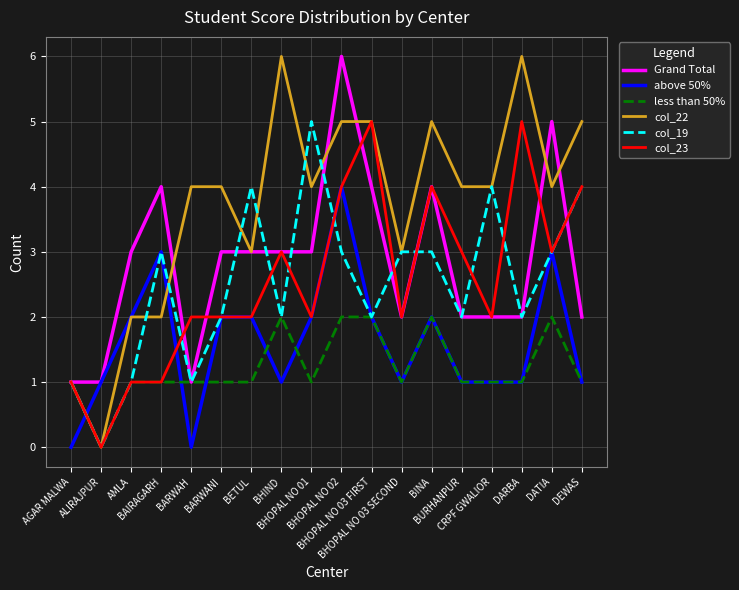

Reading left to right, extract all data points from this chart.

Grand Total: AGAR MALWA=1	ALIRAJPUR=1	AMLA=3	BAIRAGARH=4	BARWAH=1	BARWANI=3	BETUL=3	BHIND=3	BHOPAL NO 01=3	BHOPAL NO 02=6	BHOPAL NO 03 FIRST=4	BHOPAL NO 03 SECOND=2	BINA=4	BURHANPUR=2	CRPF GWALIOR=2	DARBA=2	DATIA=5	DEWAS=2
above 50%: AGAR MALWA=0	ALIRAJPUR=1	AMLA=2	BAIRAGARH=3	BARWAH=0	BARWANI=2	BETUL=2	BHIND=1	BHOPAL NO 01=2	BHOPAL NO 02=4	BHOPAL NO 03 FIRST=2	BHOPAL NO 03 SECOND=1	BINA=2	BURHANPUR=1	CRPF GWALIOR=1	DARBA=1	DATIA=3	DEWAS=1
less than 50%: AGAR MALWA=1	ALIRAJPUR=0	AMLA=1	BAIRAGARH=1	BARWAH=1	BARWANI=1	BETUL=1	BHIND=2	BHOPAL NO 01=1	BHOPAL NO 02=2	BHOPAL NO 03 FIRST=2	BHOPAL NO 03 SECOND=1	BINA=2	BURHANPUR=1	CRPF GWALIOR=1	DARBA=1	DATIA=2	DEWAS=1
col_22: AGAR MALWA=1	ALIRAJPUR=0	AMLA=2	BAIRAGARH=2	BARWAH=4	BARWANI=4	BETUL=3	BHIND=6	BHOPAL NO 01=4	BHOPAL NO 02=5	BHOPAL NO 03 FIRST=5	BHOPAL NO 03 SECOND=3	BINA=5	BURHANPUR=4	CRPF GWALIOR=4	DARBA=6	DATIA=4	DEWAS=5
col_19: AGAR MALWA=1	ALIRAJPUR=0	AMLA=1	BAIRAGARH=3	BARWAH=1	BARWANI=2	BETUL=4	BHIND=2	BHOPAL NO 01=5	BHOPAL NO 02=3	BHOPAL NO 03 FIRST=2	BHOPAL NO 03 SECOND=3	BINA=3	BURHANPUR=2	CRPF GWALIOR=4	DARBA=2	DATIA=3	DEWAS=4
col_23: AGAR MALWA=1	ALIRAJPUR=0	AMLA=1	BAIRAGARH=1	BARWAH=2	BARWANI=2	BETUL=2	BHIND=3	BHOPAL NO 01=2	BHOPAL NO 02=4	BHOPAL NO 03 FIRST=5	BHOPAL NO 03 SECOND=2	BINA=4	BURHANPUR=3	CRPF GWALIOR=2	DARBA=5	DATIA=3	DEWAS=4